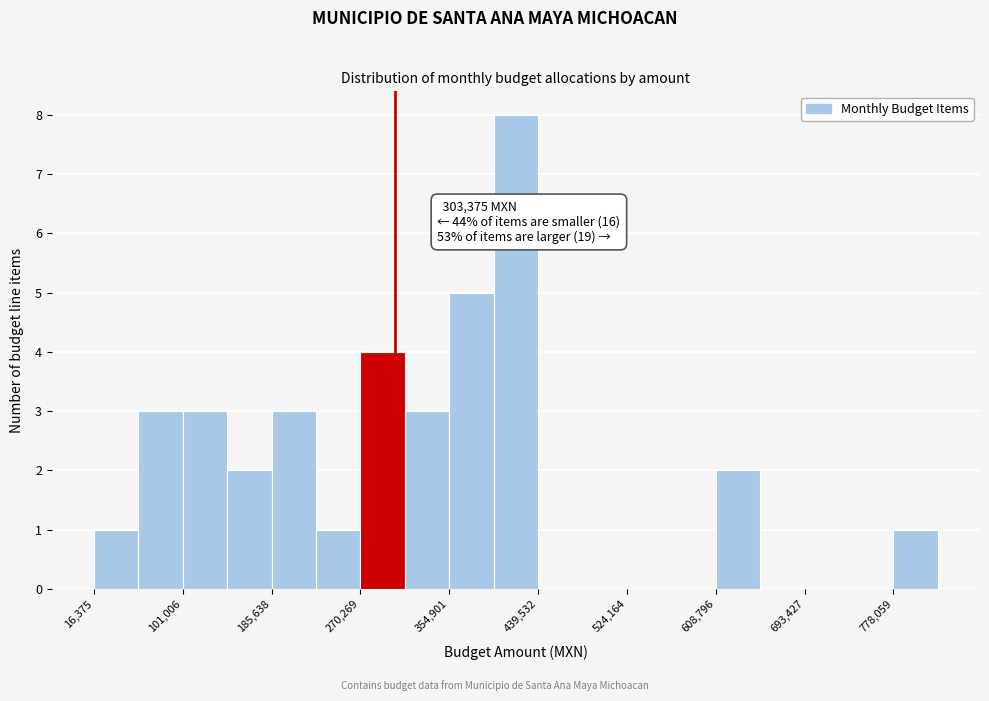

Over which range of the x-axis is the bar tallest?

400000 to 440000